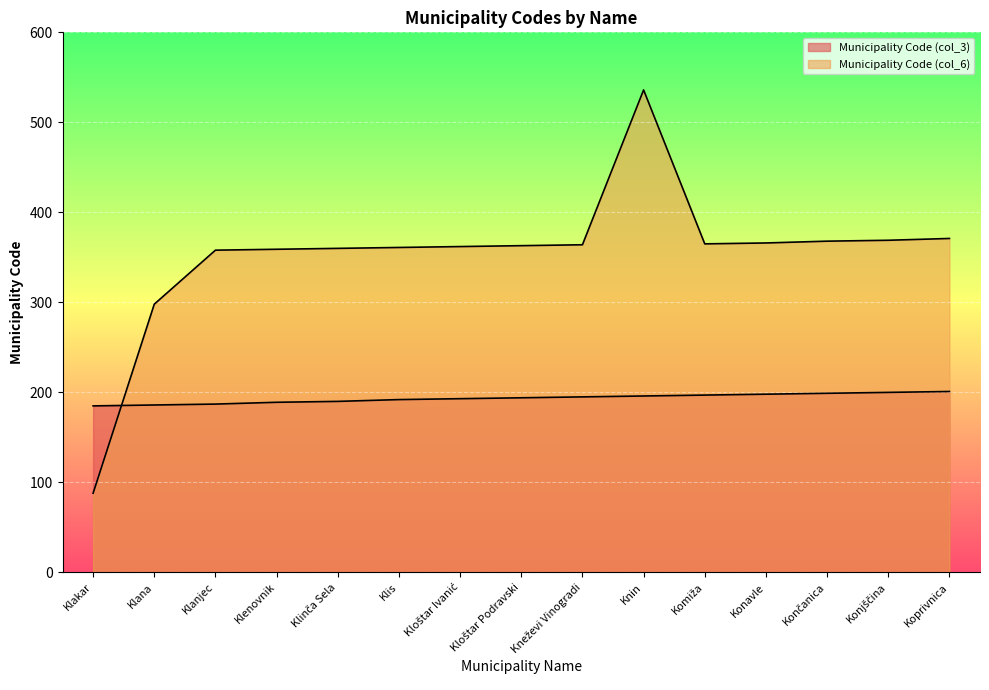

How many lines are shown in the chart?

2